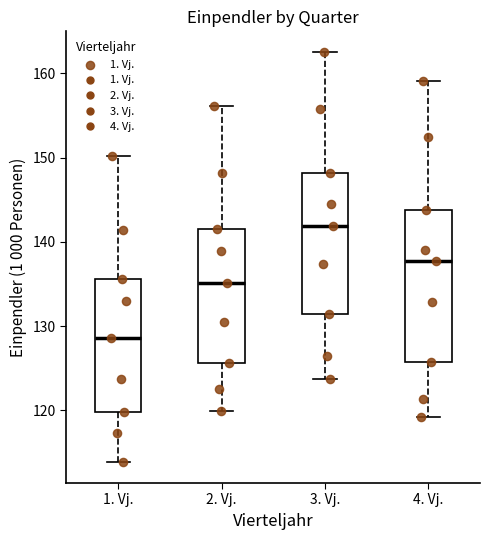

Reading left to right, transcribe this box plot: for each box, give where its median line is, the range the box spans, and where its two whiskers end, as read against the y-axis. The values are not printed on the chart, so give them approximately, as read against the axis.

1. Vj.: median 129, box 120 to 136, whiskers 114 to 150
2. Vj.: median 135, box 126 to 142, whiskers 120 to 156
3. Vj.: median 142, box 131 to 148, whiskers 124 to 163
4. Vj.: median 138, box 126 to 144, whiskers 119 to 159